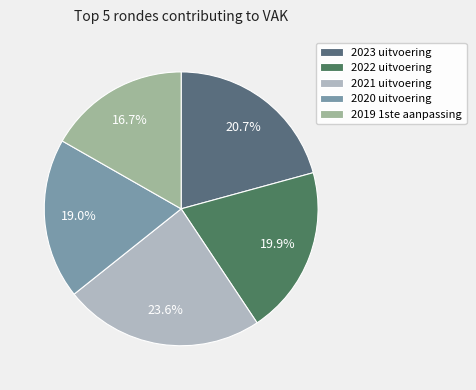

Which category has the biggest portion of the pie?

2021 uitvoering